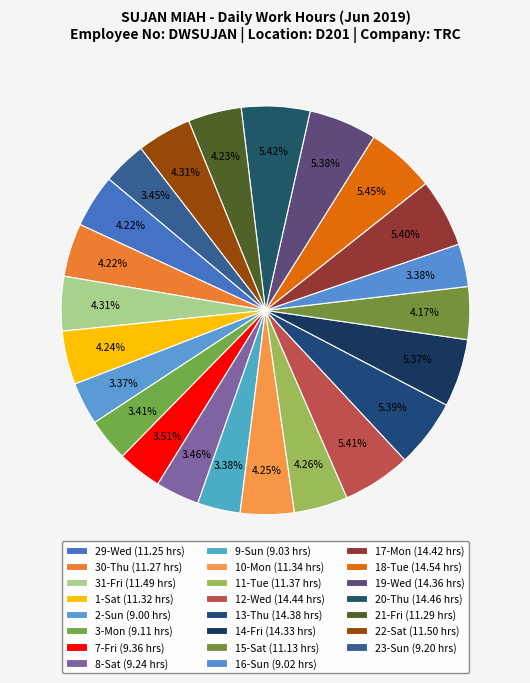

Which slice is the largest?

18-Tue